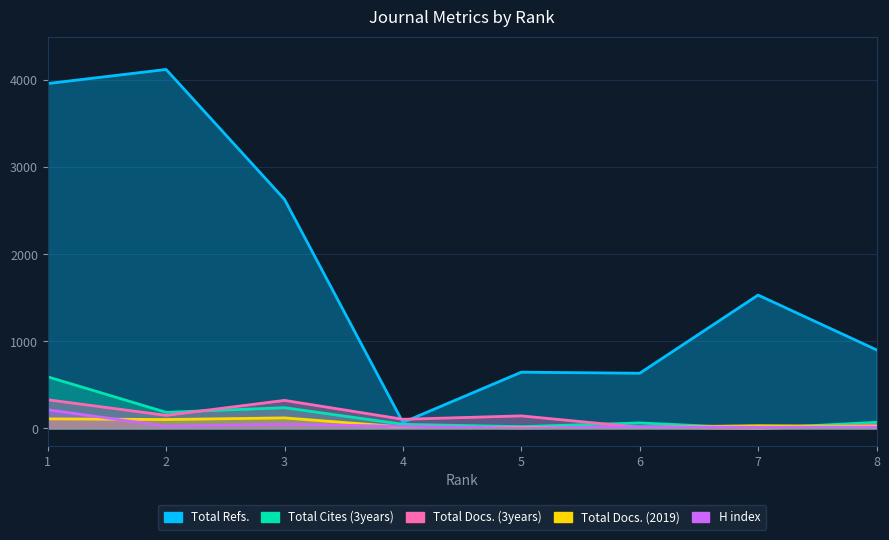

How many categories are shown in the chart?

8